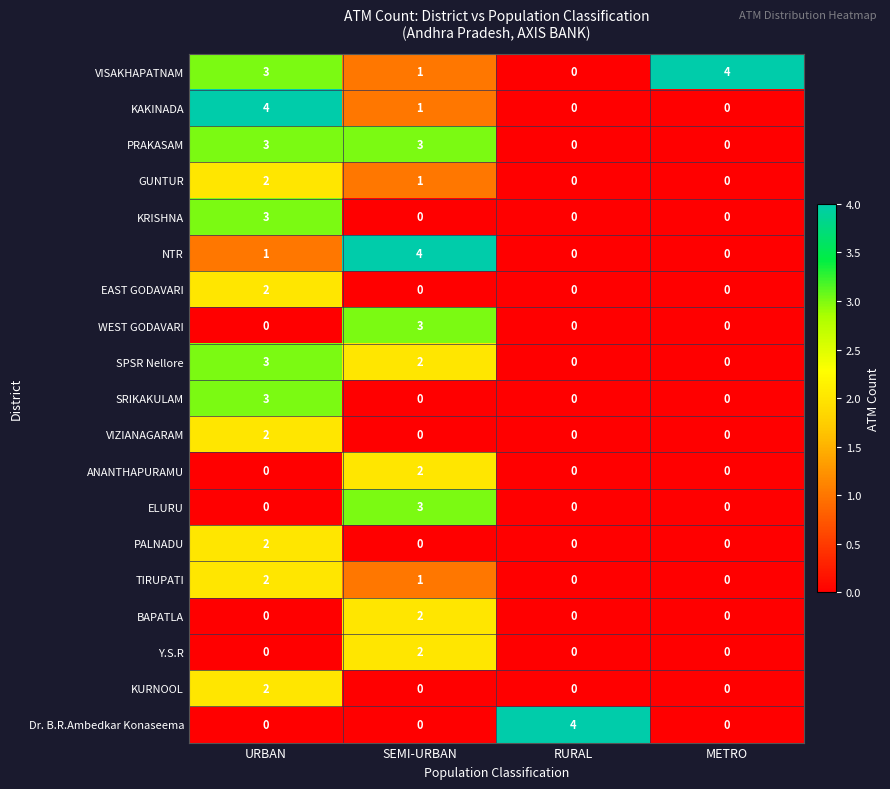

How many VISAKHAPATNAM values are between 1 and 4?

3